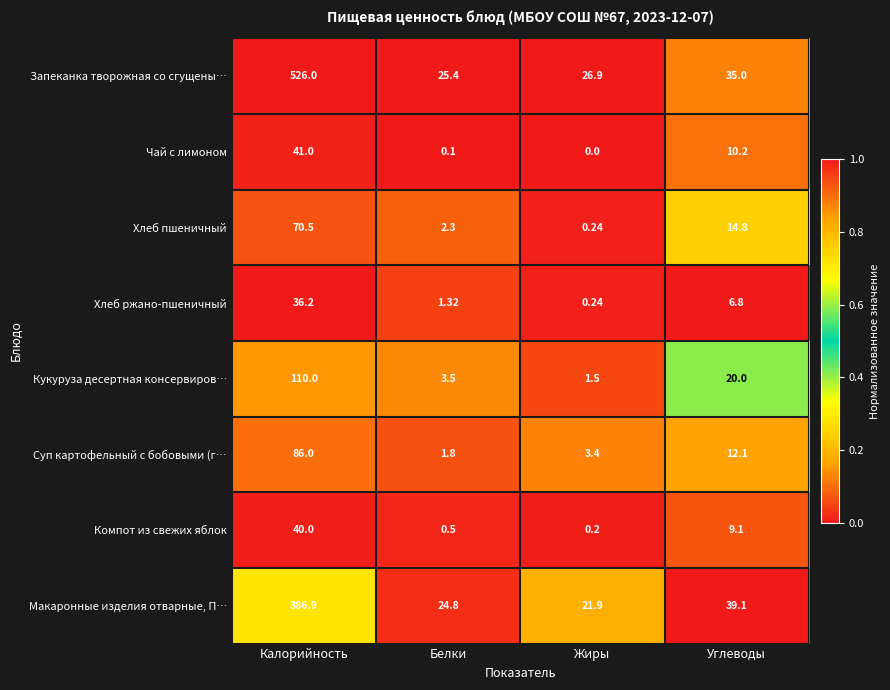

Count the number of data series in this chart.

8